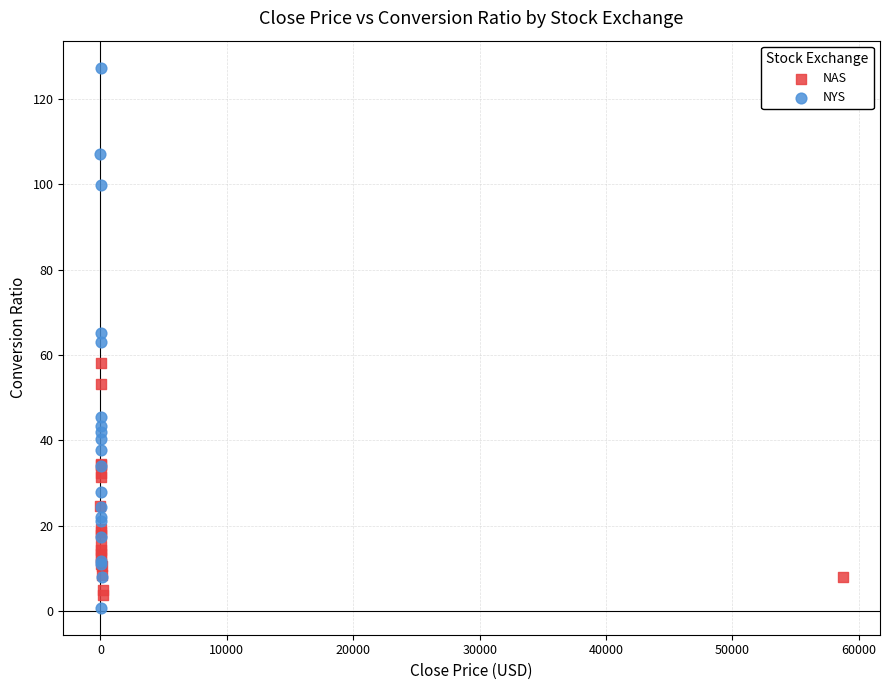

Which series contains the highest Y value?

NYS